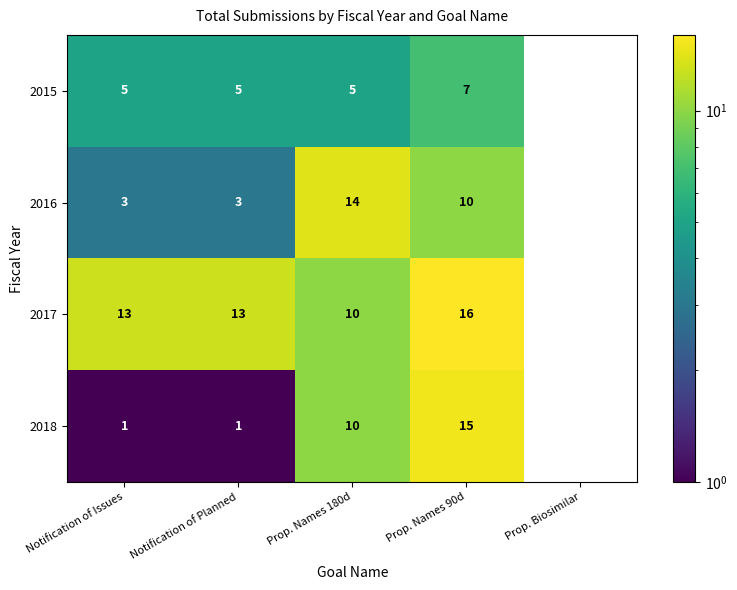

Between Notification of Issues and Prop. Names 90d, which series saw the biggest shift?

2018